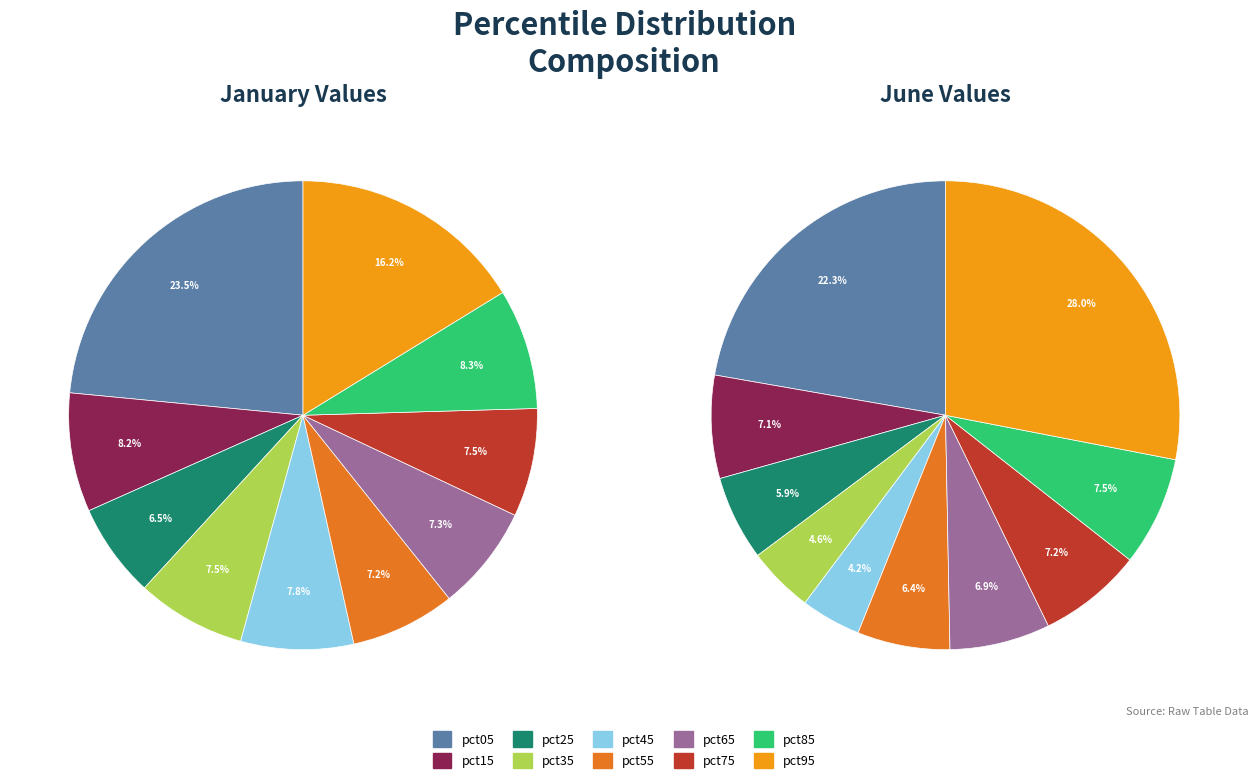

To the nearest percent, what percentage of the pie is 4?

8%